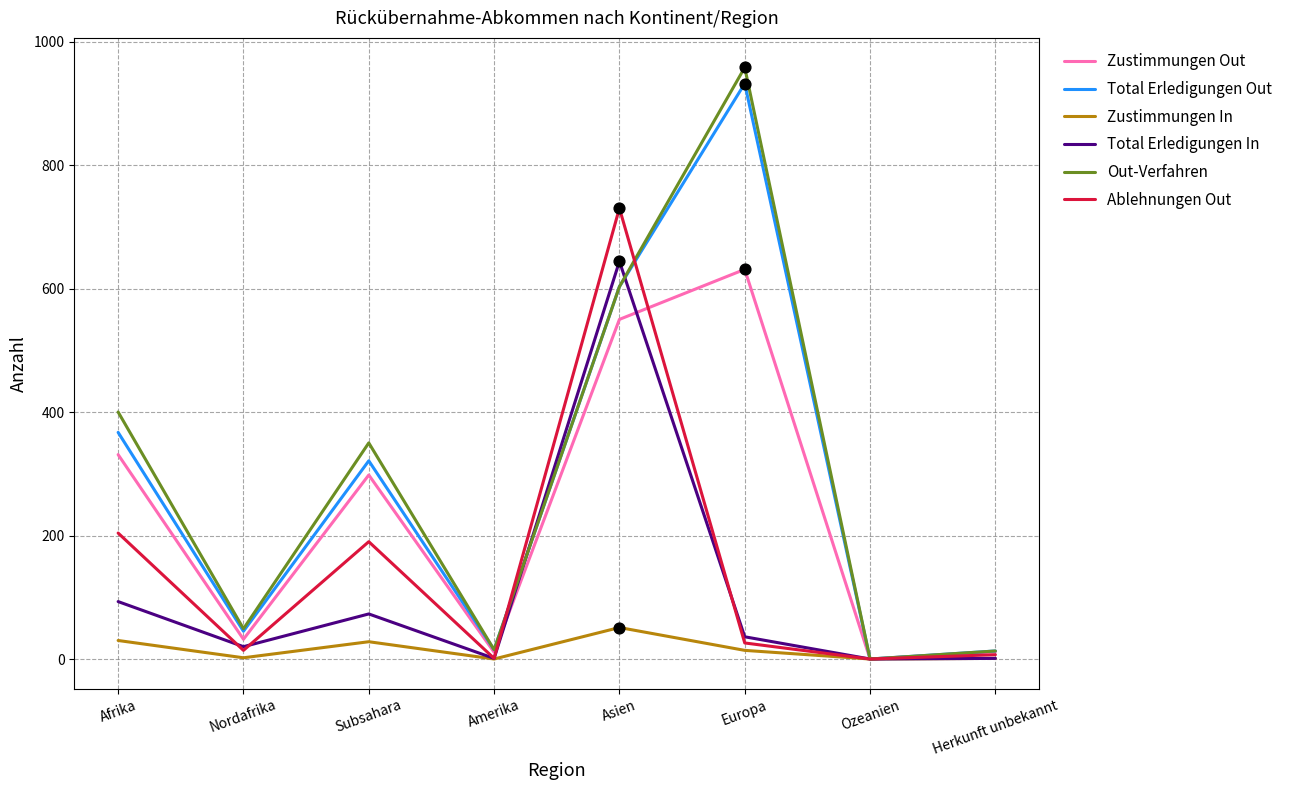

Which series has the widest spread of values?

Out-Verfahren